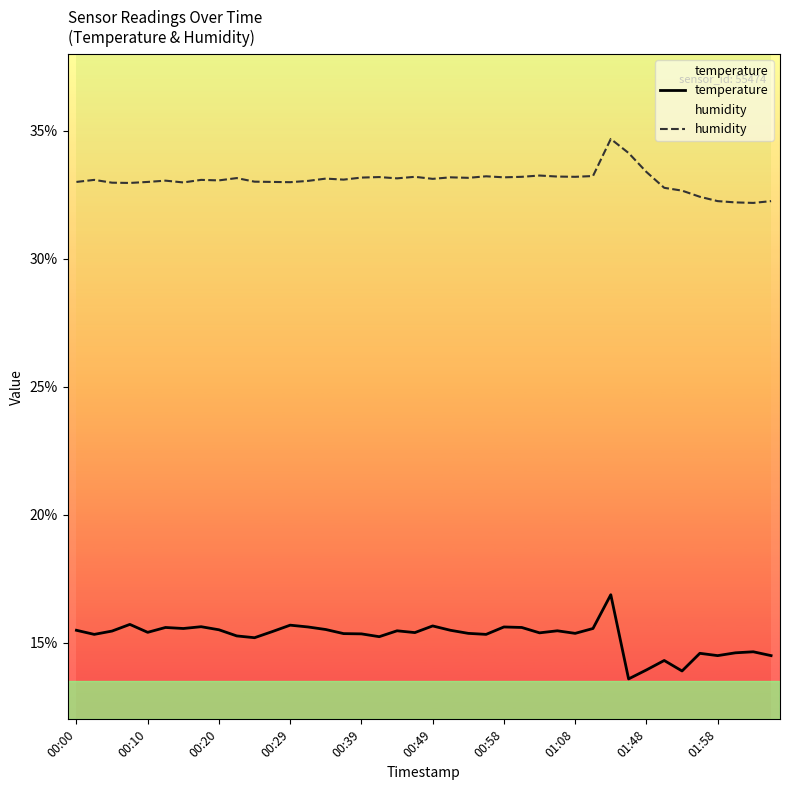

True or false: temperature has more than 0 points higher than both neighbors.

True